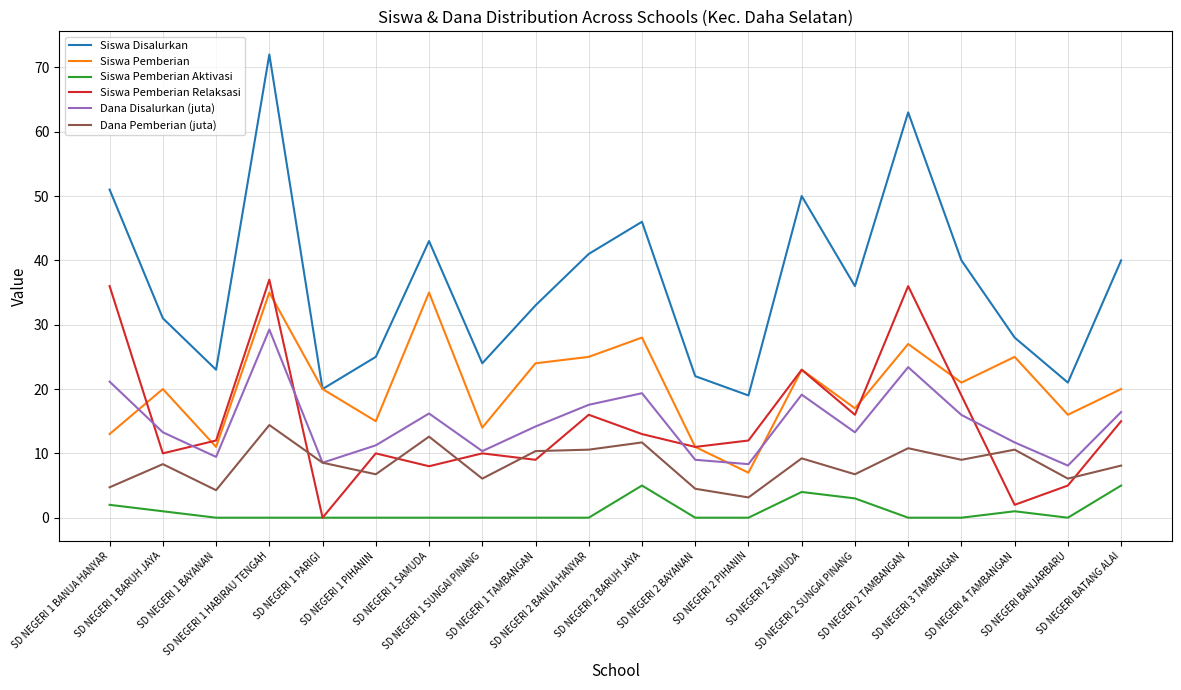

What are all the series names shown in the legend?

Siswa Disalurkan, Siswa Pemberian, Siswa Pemberian Aktivasi, Siswa Pemberian Relaksasi, Dana Disalurkan (juta), Dana Pemberian (juta)